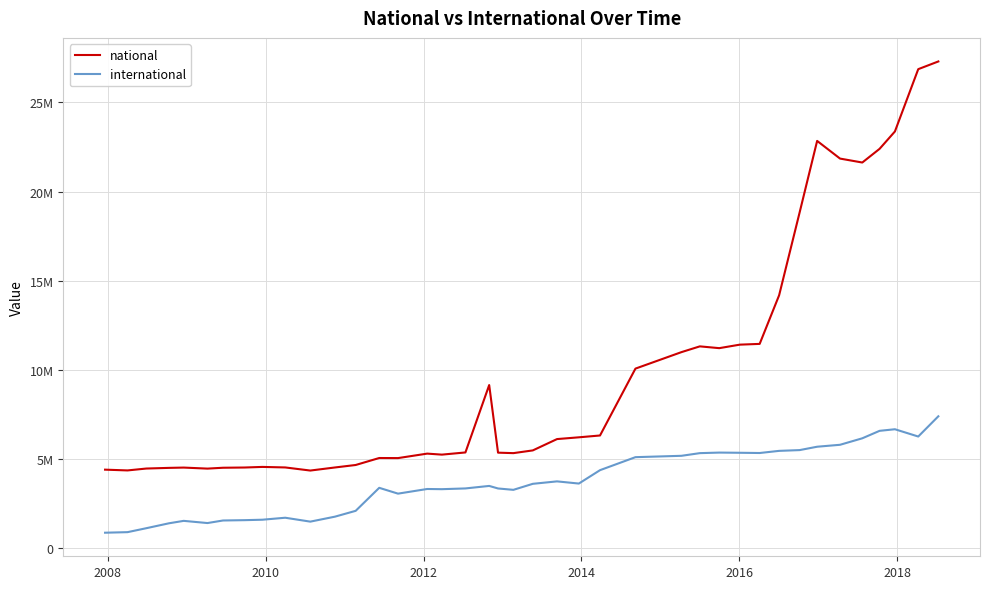

True or false: international and national intersect in this chart.

False